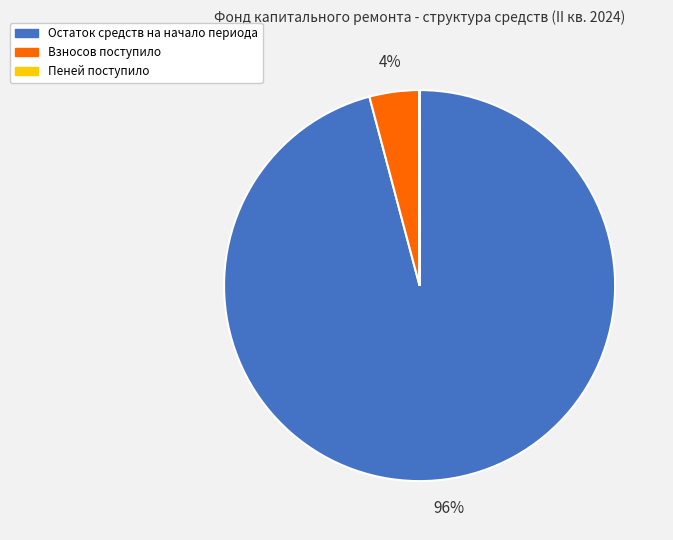

Which slice is the largest?

Остаток средств на начало периода